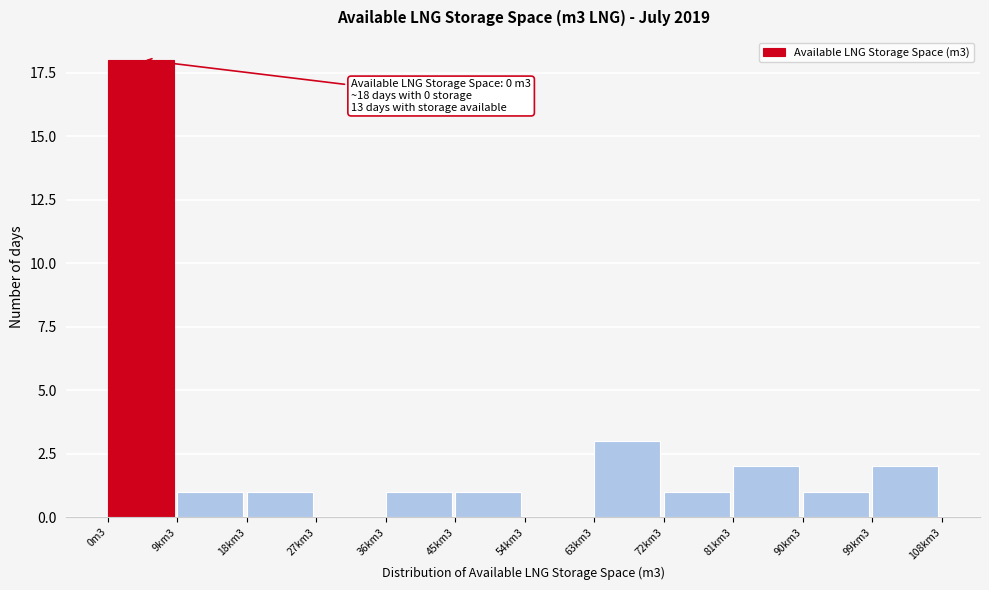

Reading right to left, extract all data points from this chart.

99km3=2	90km3=1	81km3=2	72km3=1	63km3=3	54km3=0	45km3=1	36km3=1	27km3=0	18km3=1	9km3=1	0m3=18